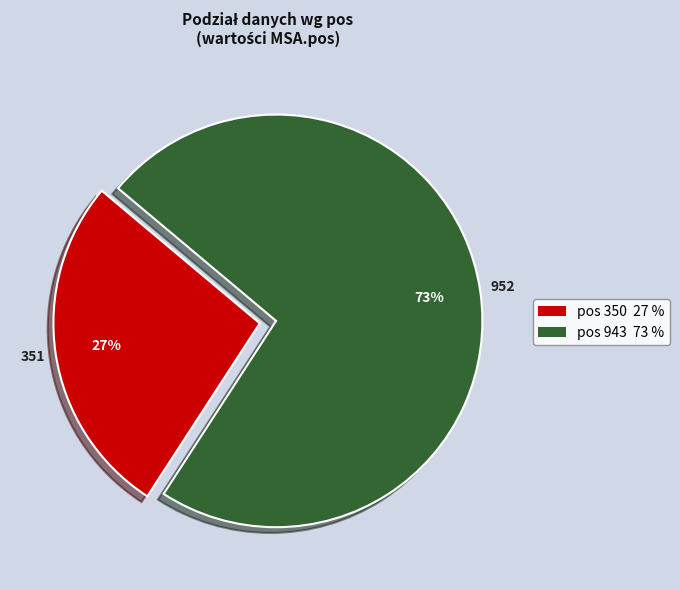

Combined, do pos 350 27 % and pos 943 73 % account for over 50%?

Yes